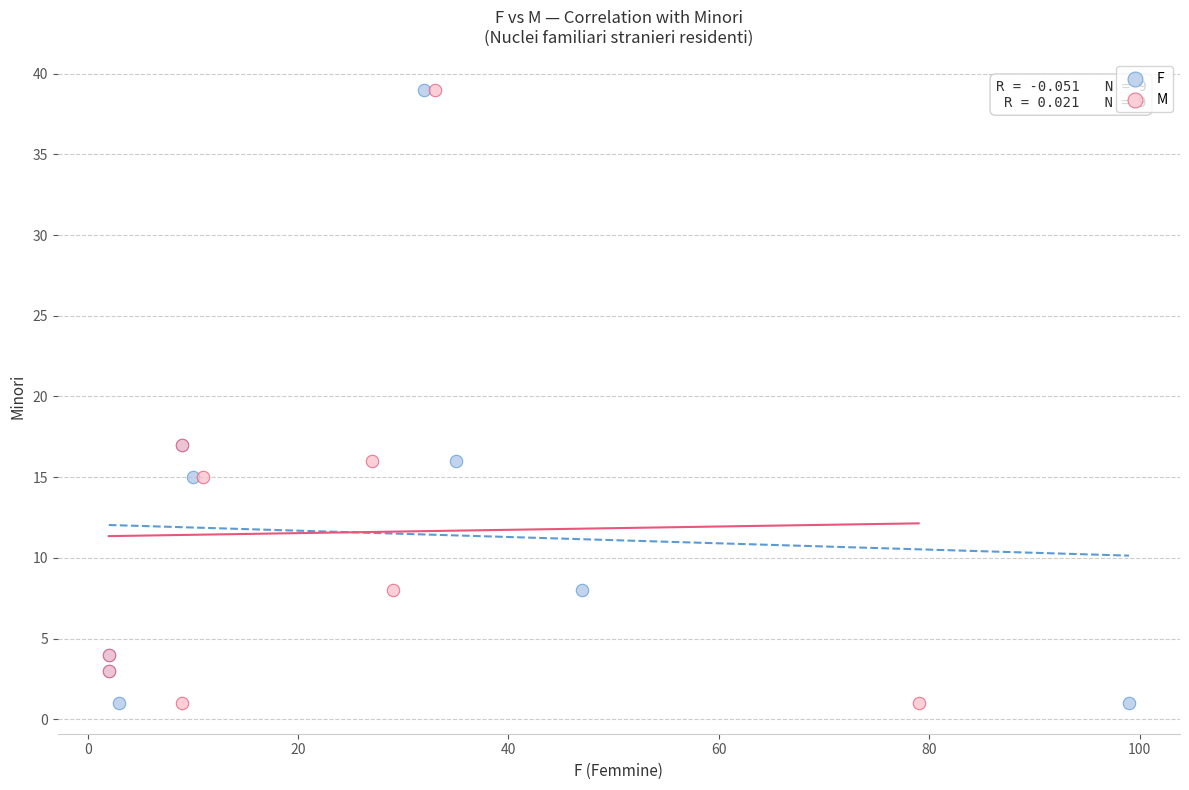

What are all the series names shown in the legend?

F, M